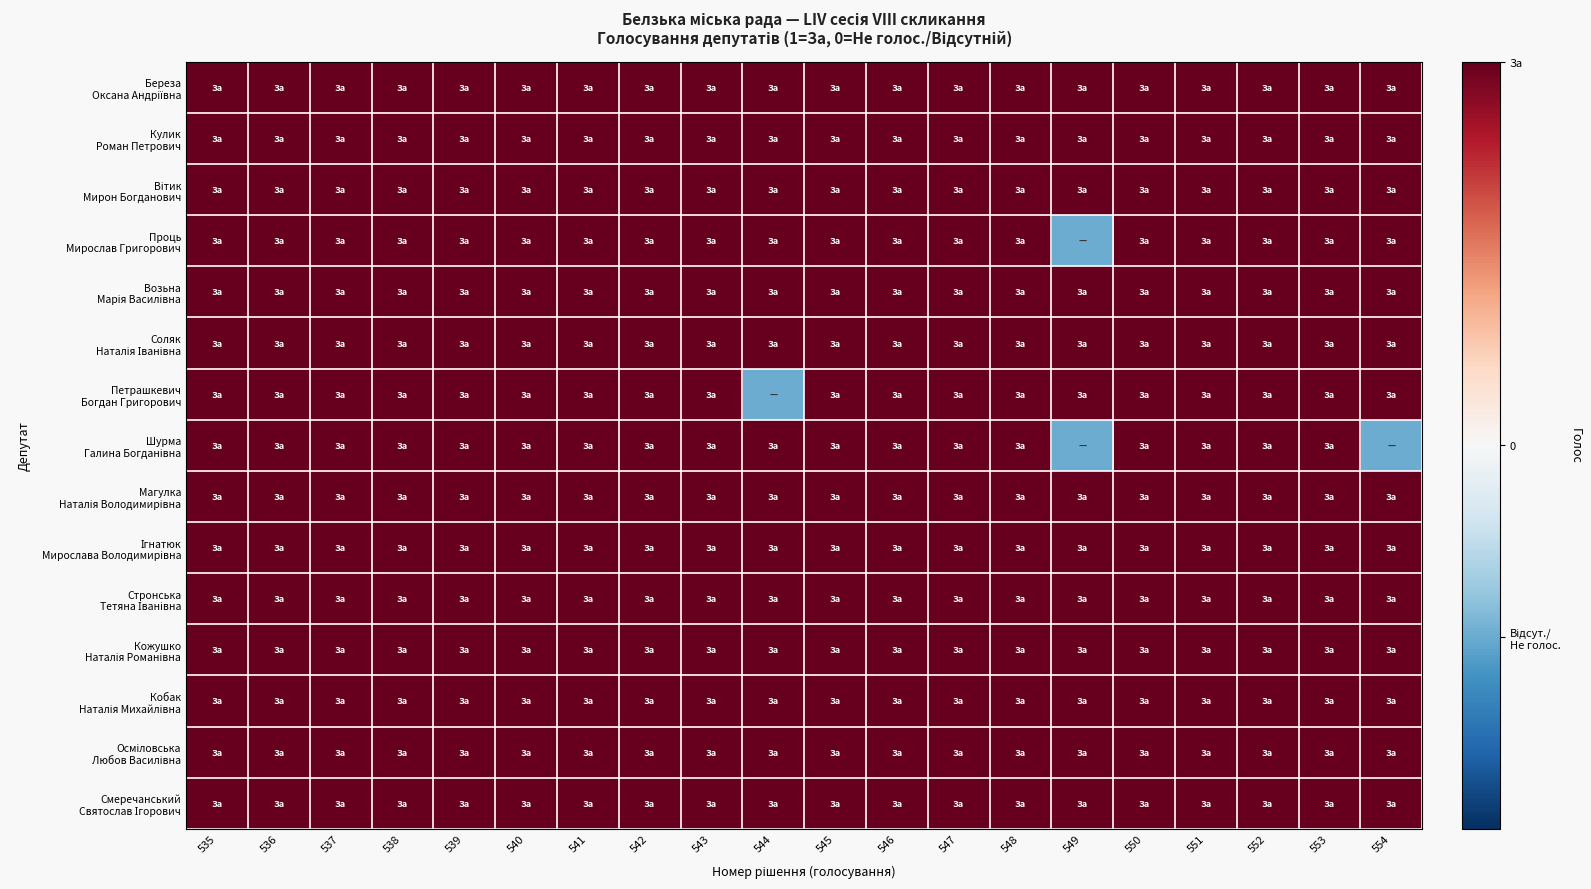

Between 550 and 553, which series saw the biggest shift?

Березa Оксана Андріївна